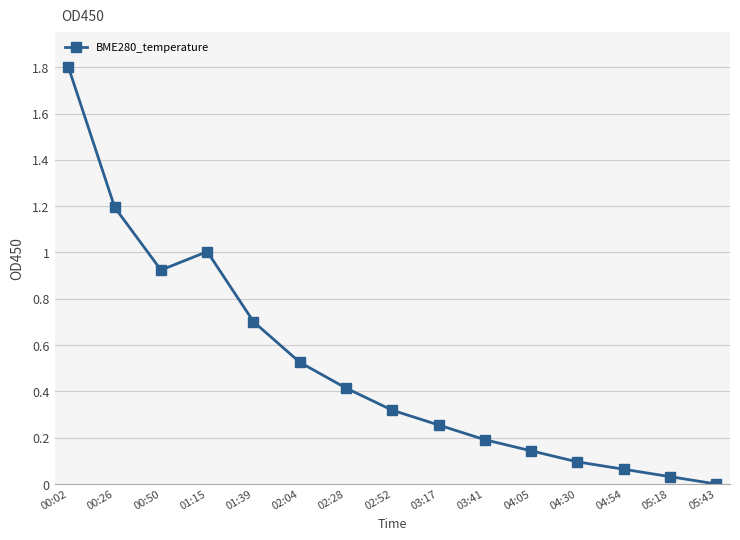

Is this an area chart (filled region under the line)?

No